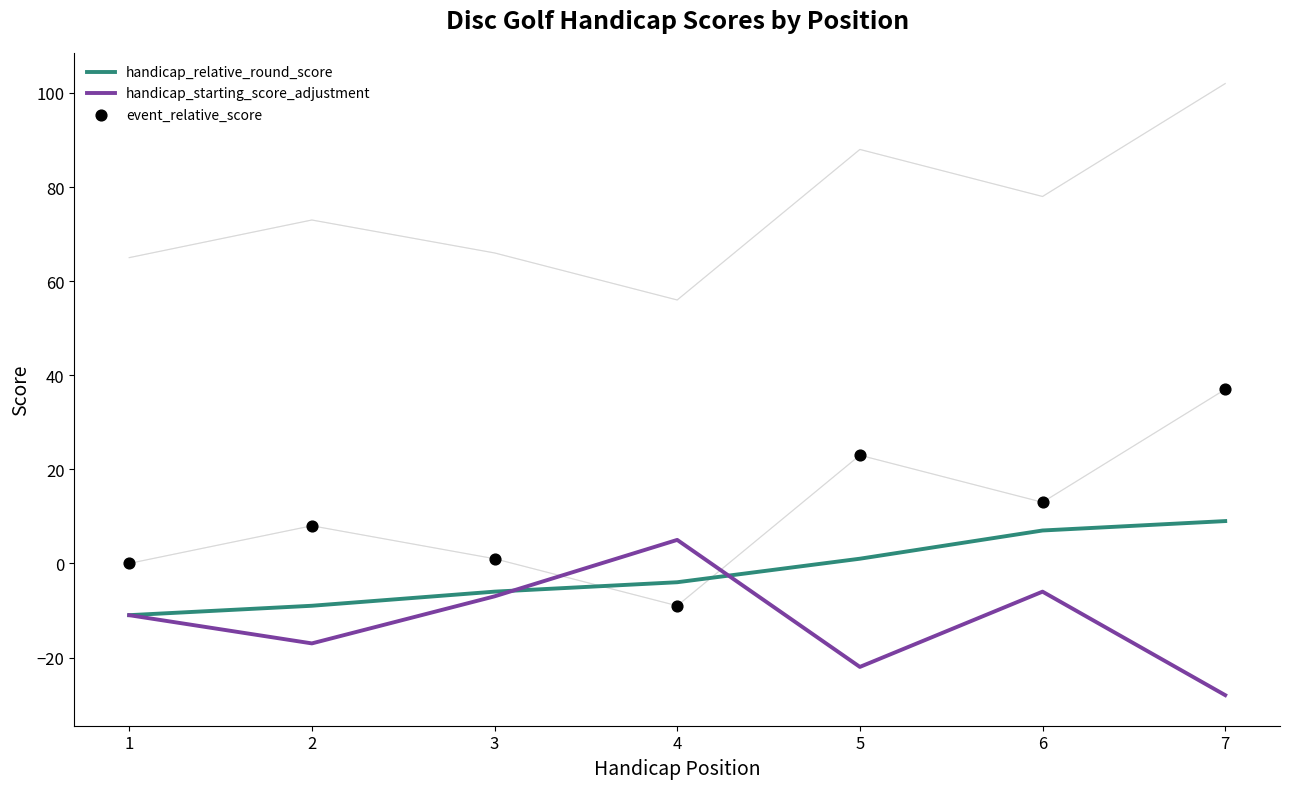

At how many categories does at least one series exceed 25?

1